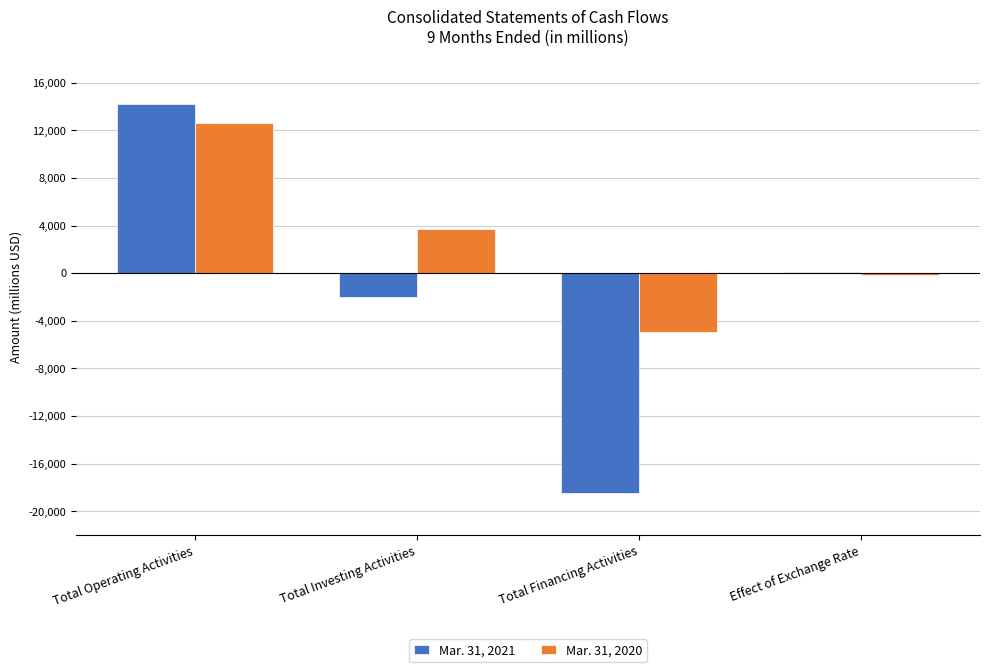

What is the sum of all Mar. 31, 2020 values?

11154